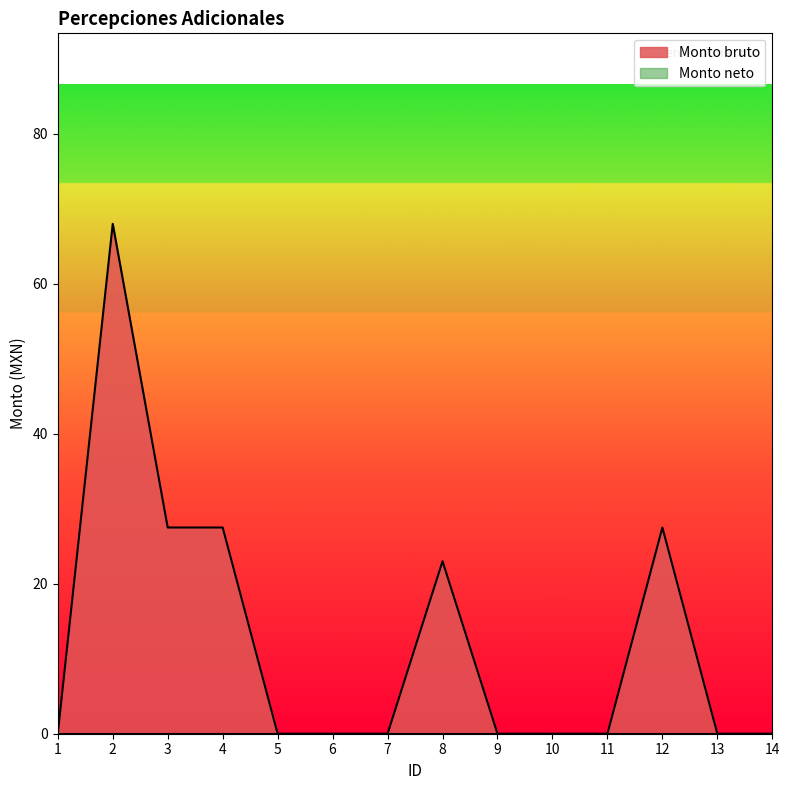

Where is the first local maximum?

2